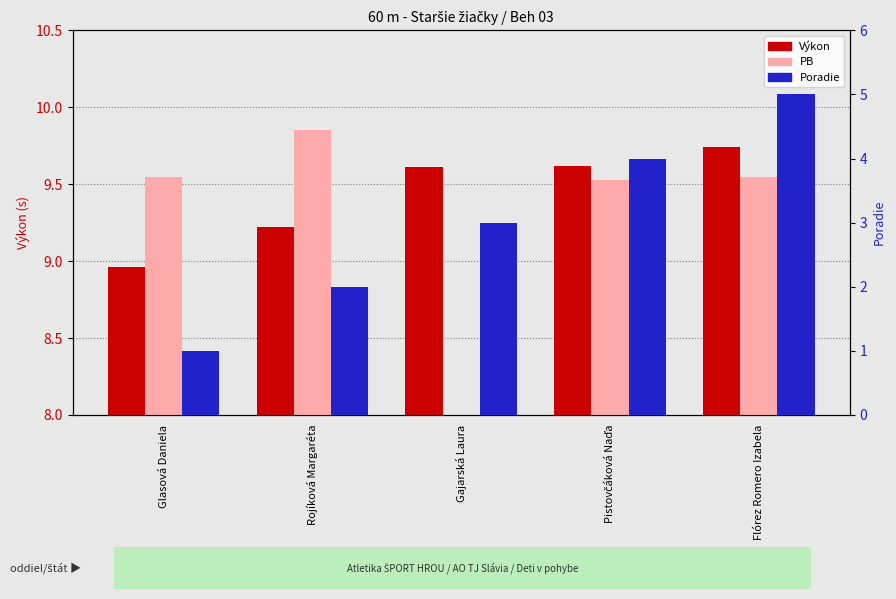

What is the difference between the maximum and minimum values in the PB series?

0.3